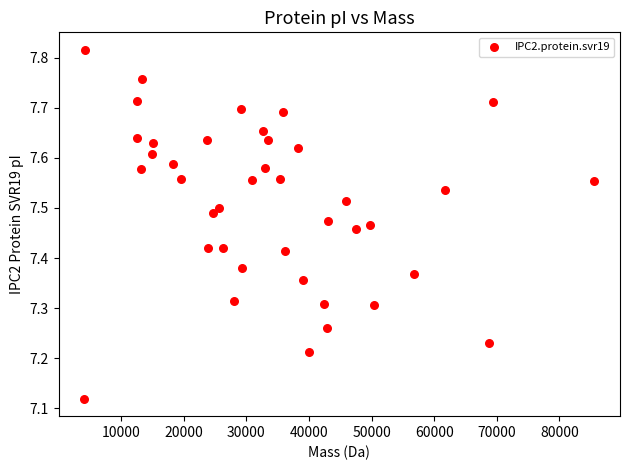

What is the range of Y values (max minus min)?

0.7